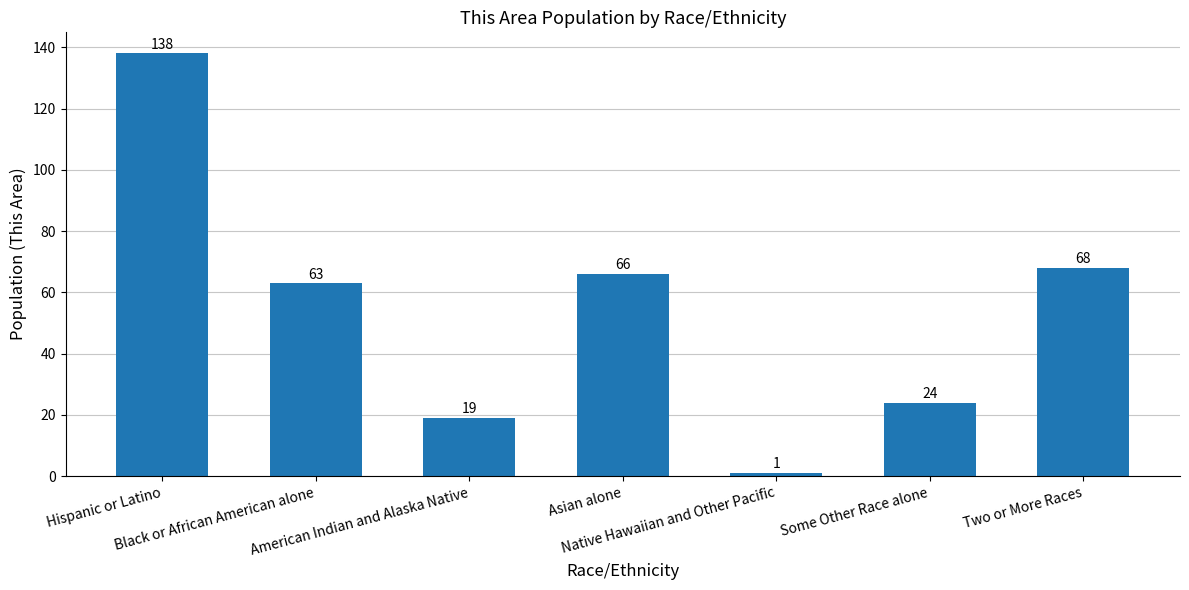

At which label is the value closest to 69?

Two or More Races